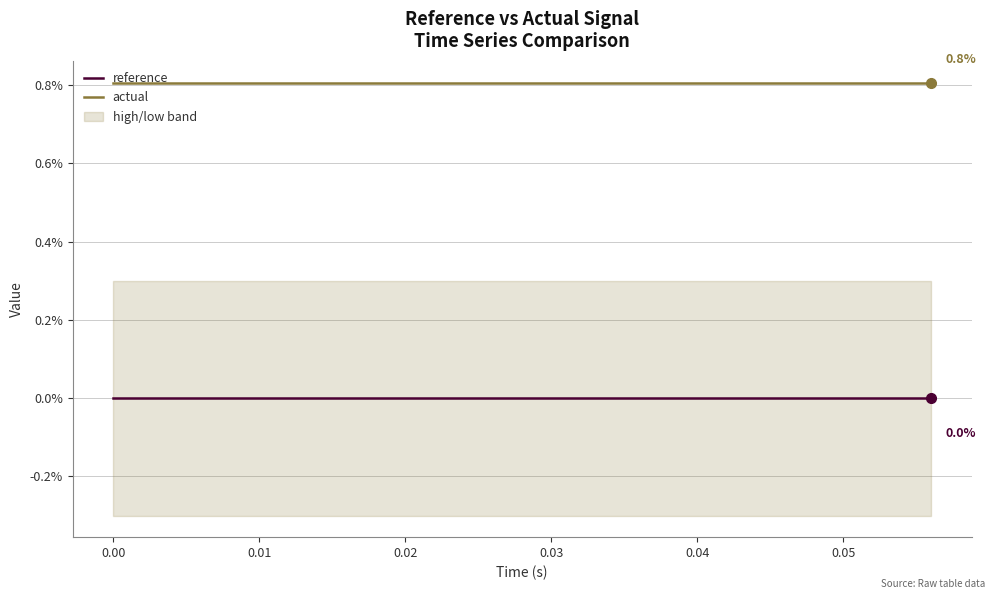

What is the maximum value for actual?

0.8